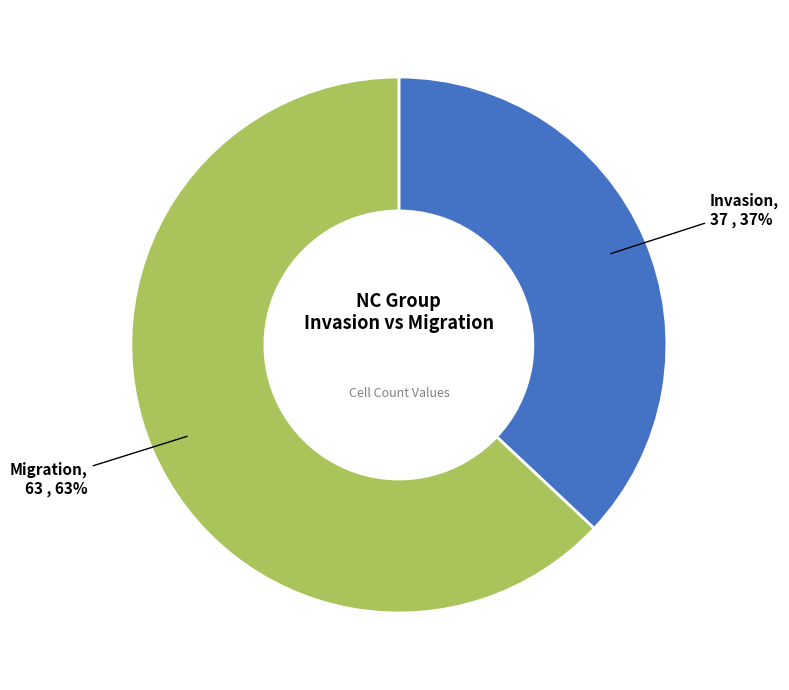

Does any single category account for the majority?

Yes